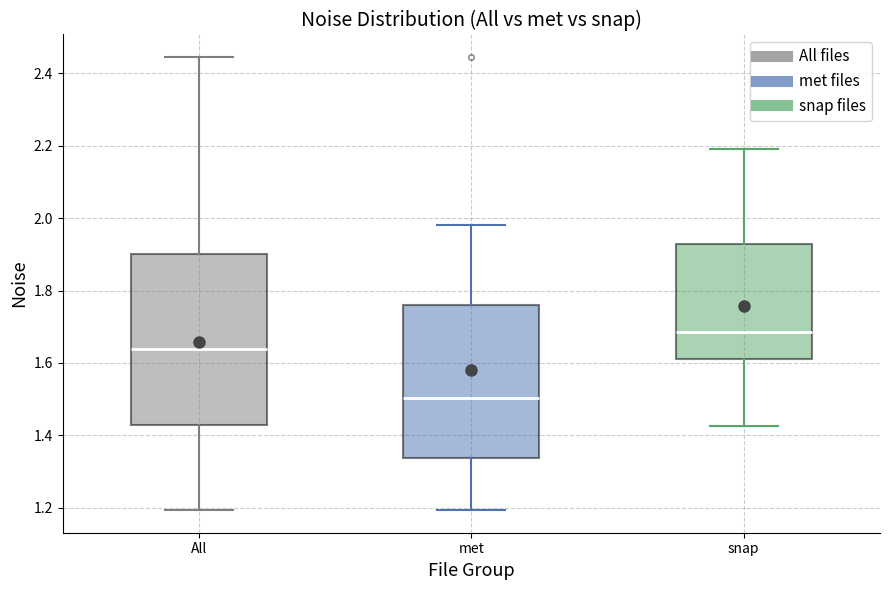

Where does the median line of the box for met sit on the y-axis? The values are not printed on the chart, so give them approximately, as read against the axis.

1.50